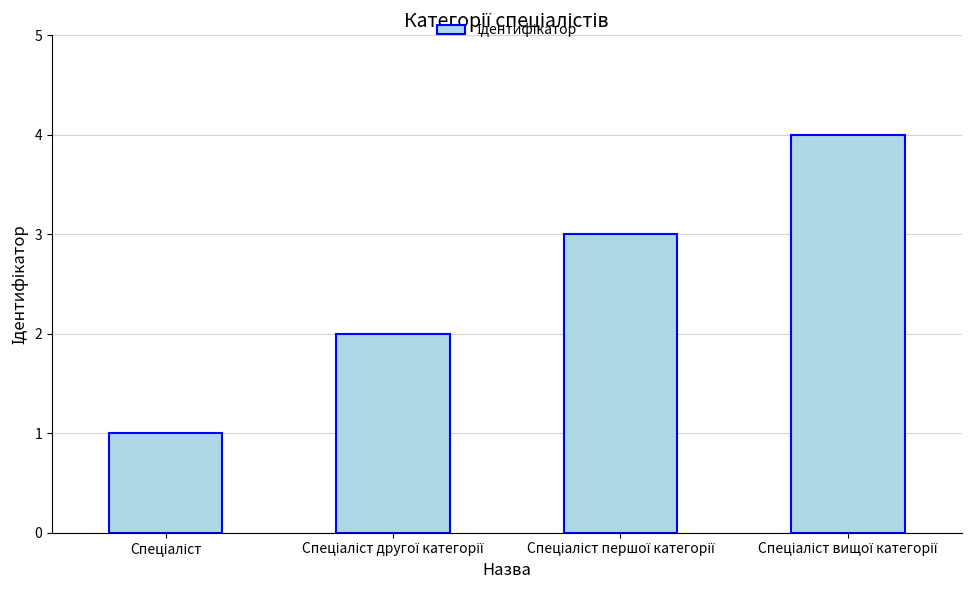

What is the difference between the maximum and minimum values?

3